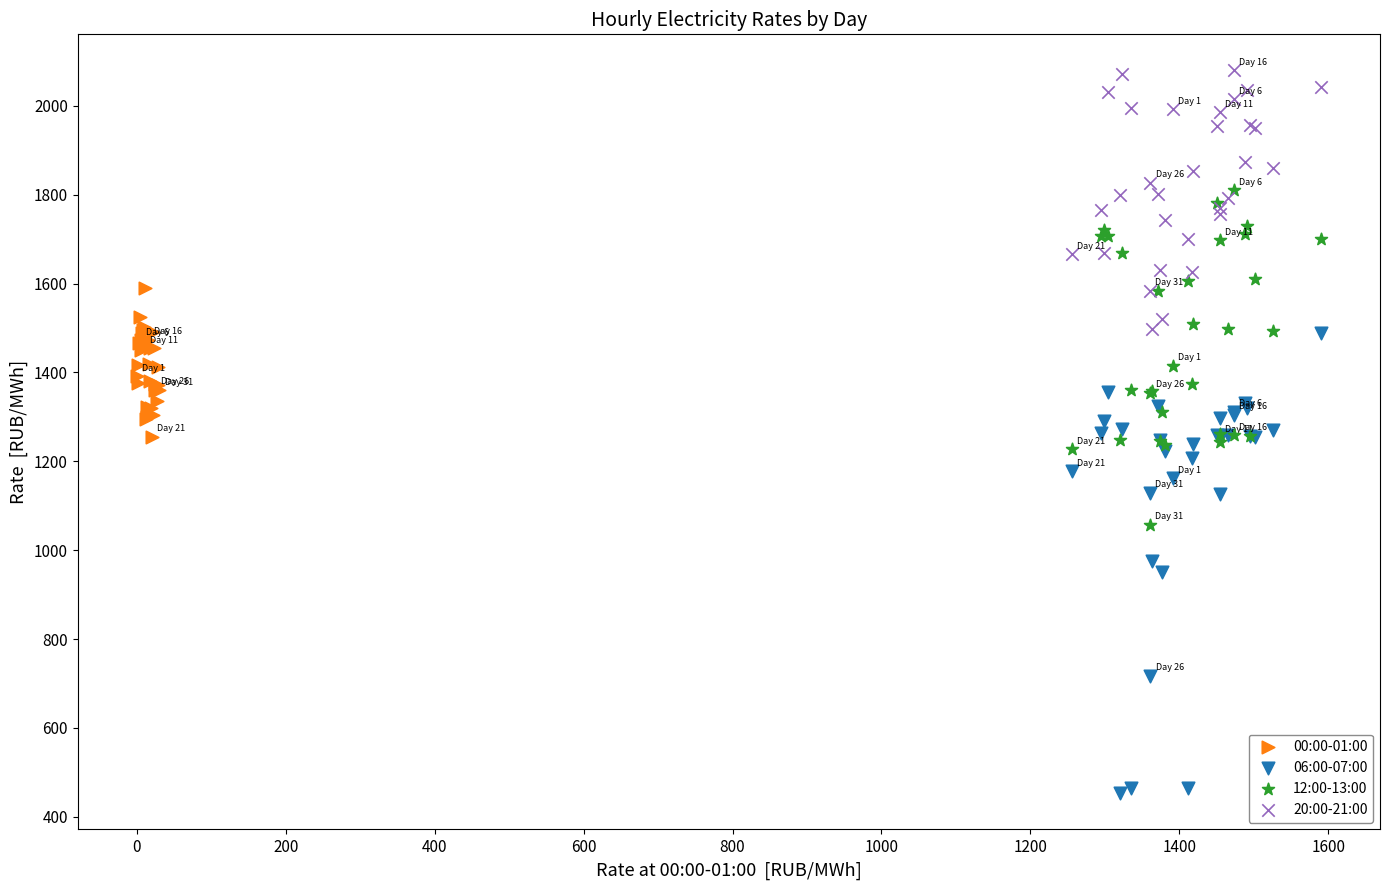

Which series has the widest spread of Y values?

06:00-07:00